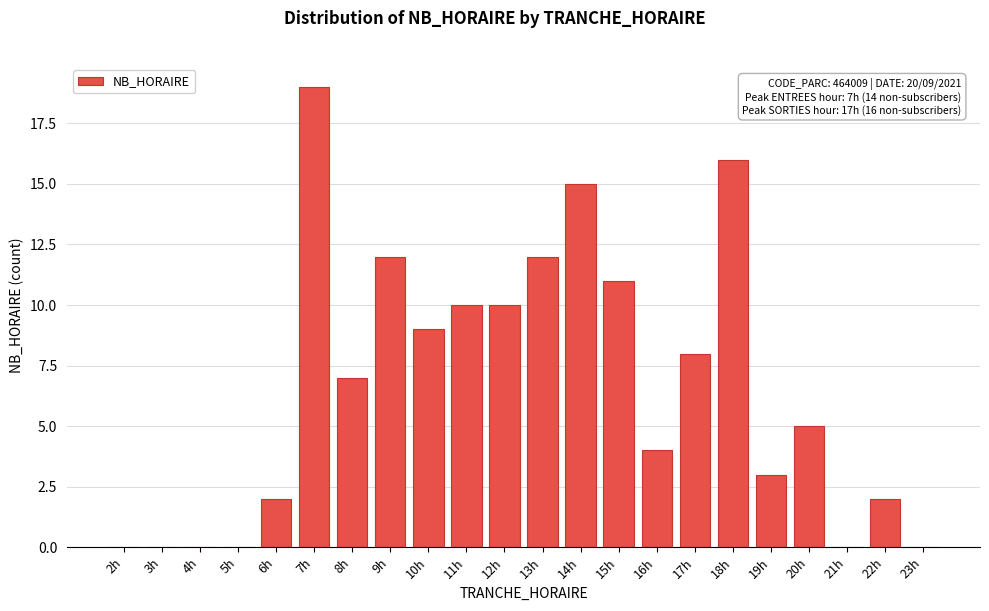

Reading right to left, list all the values displayed in this chart.

23h=0	22h=2	21h=0	20h=5	19h=3	18h=16	17h=8	16h=4	15h=11	14h=15	13h=12	12h=10	11h=10	10h=9	9h=12	8h=7	7h=19	6h=2	5h=0	4h=0	3h=0	2h=0